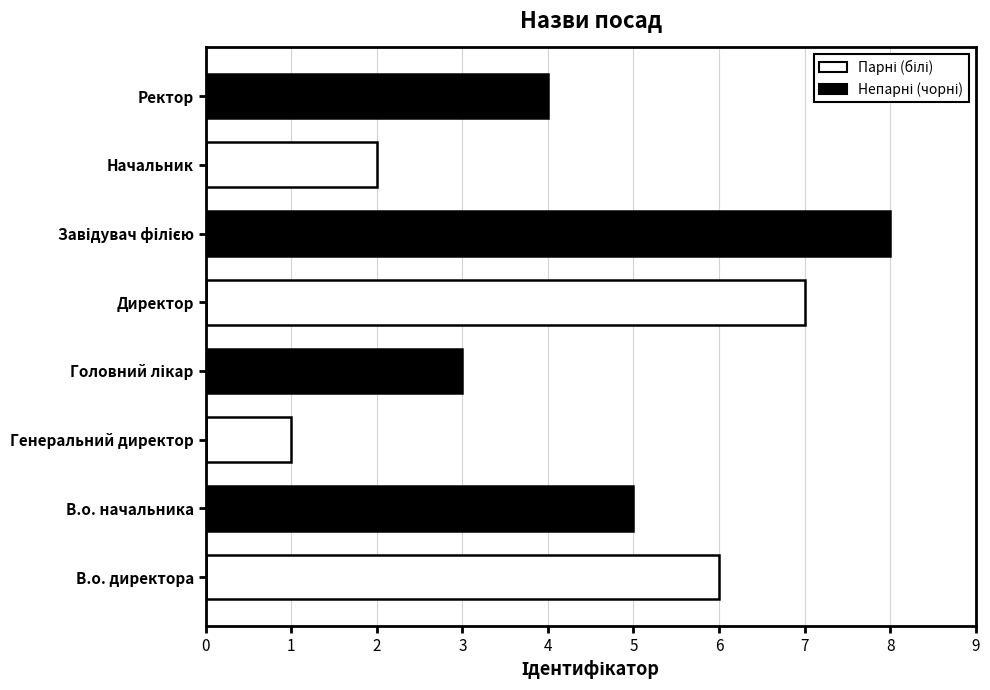

Is it true that the value at Ректор is 4?

True